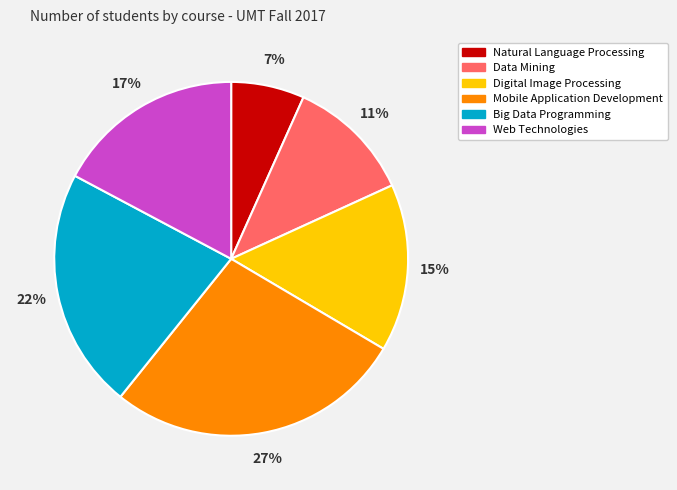

The Web Technologies slice represents 22% of the pie. True or false?

False